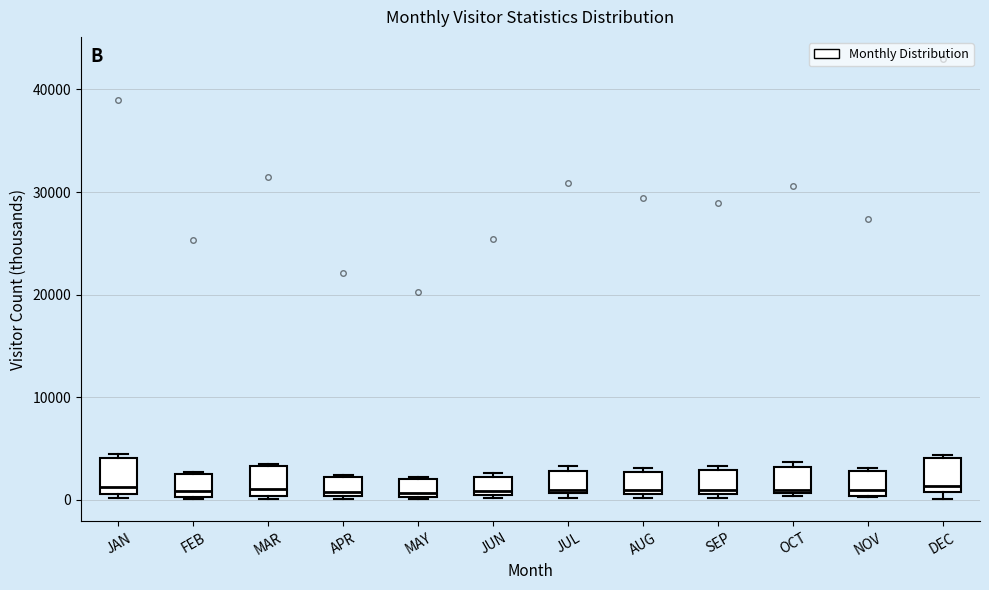

Where is the lower edge of the box for NOV on the y-axis? The values are not printed on the chart, so give them approximately, as read against the axis.

0